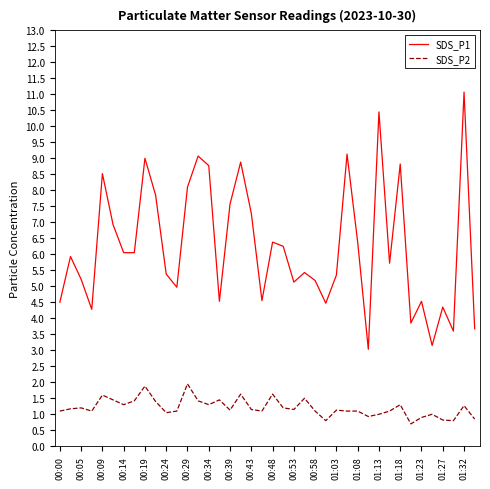

What is the minimum value for SDS_P2?

0.7